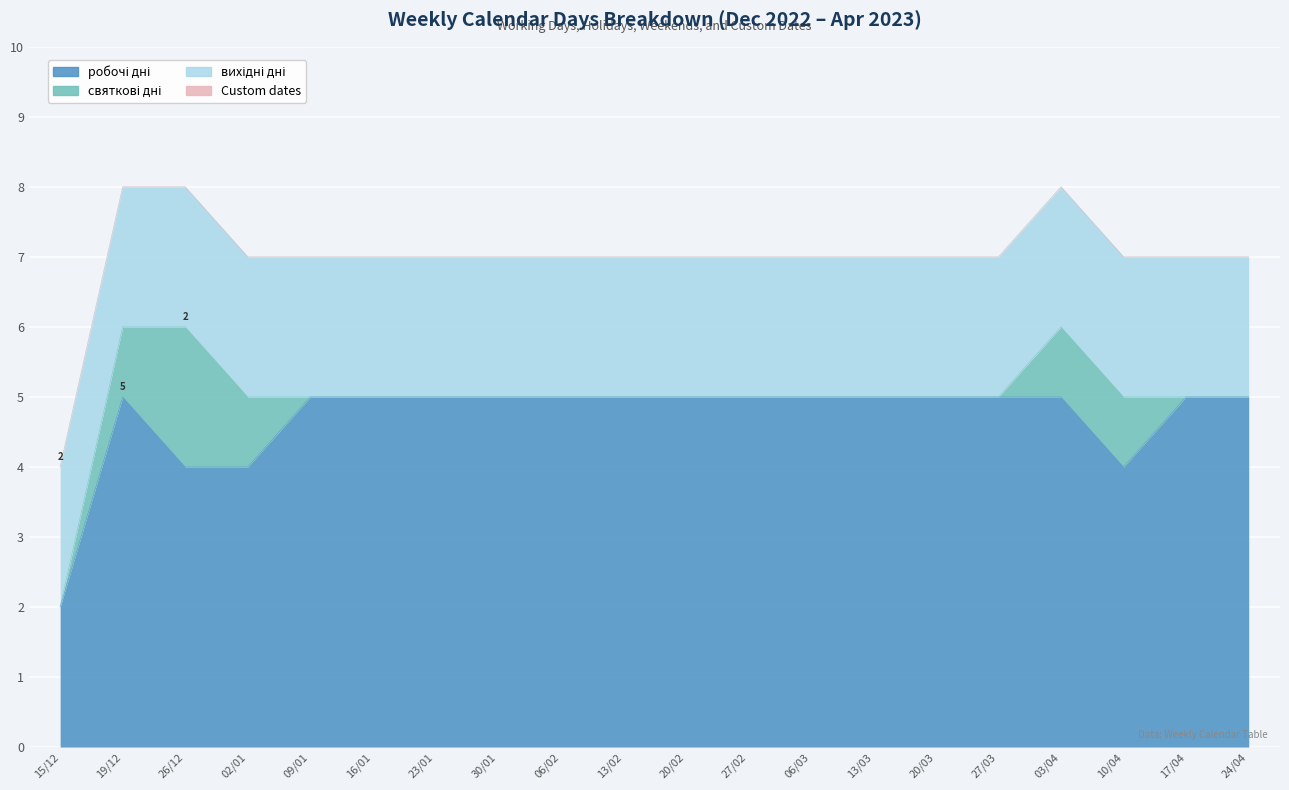

At 10/04, list the series in order from smallest to largest.

Custom dates, святкові дні, вихідні дні, робочі дні